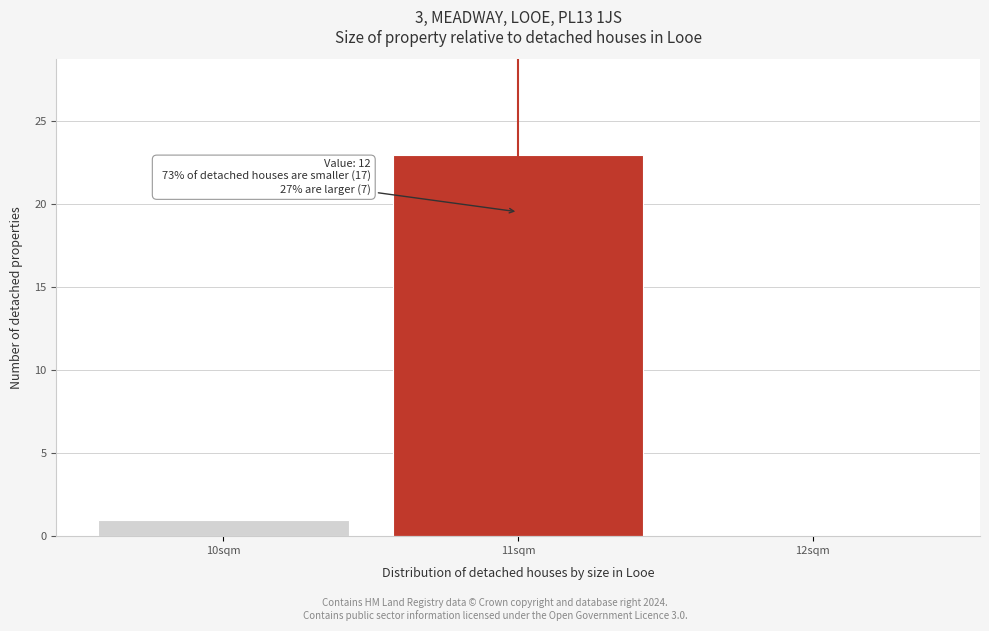

Reading left to right, what are all the values shown in this chart?

10sqm=1	11sqm=23	12sqm=0